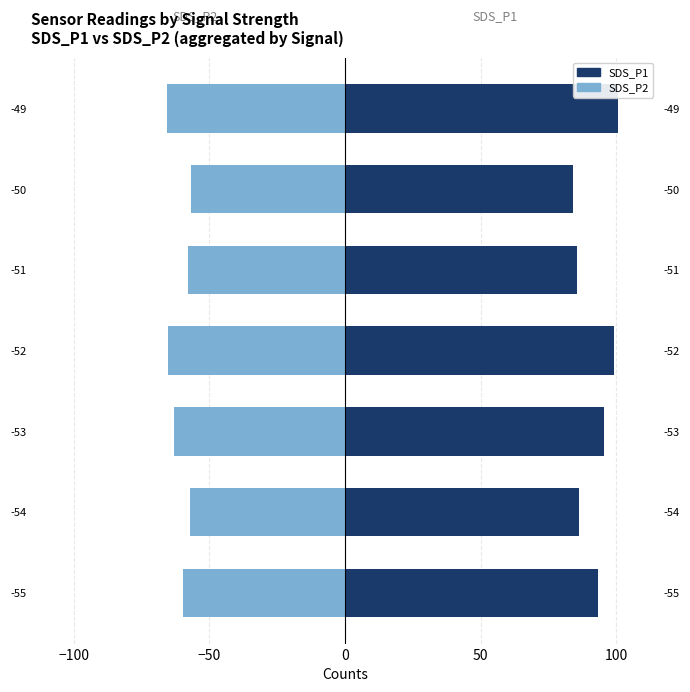

Between -54 and -49, which series saw the biggest shift?

SDS_P1